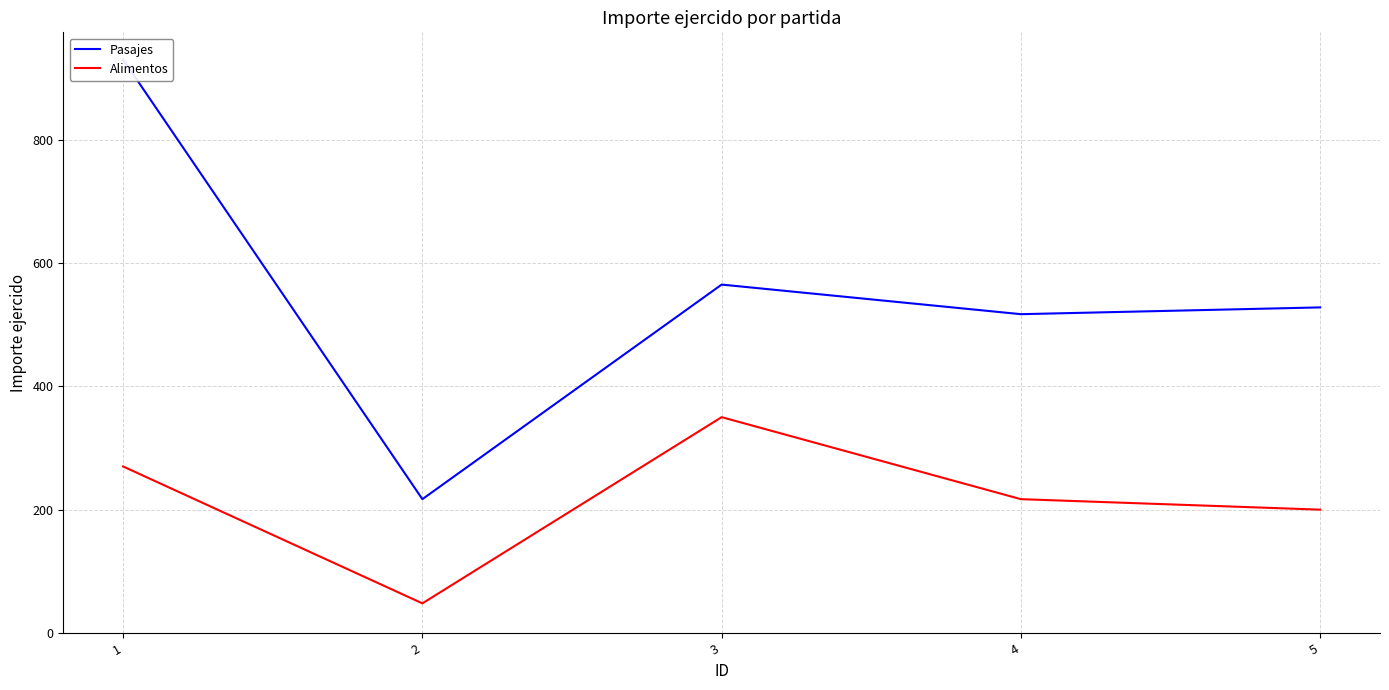

Which series has the largest range (max minus min)?

Pasajes